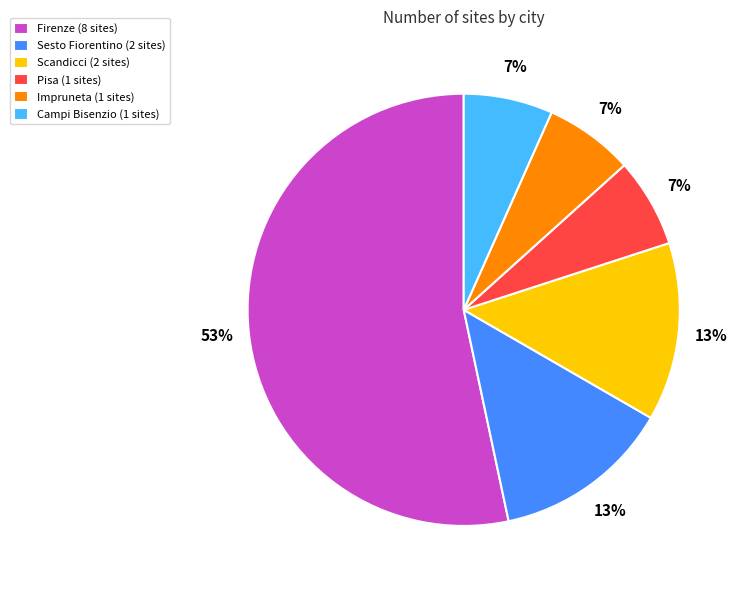

Combined, do Pisa (1 sites) and Impruneta (1 sites) account for over 50%?

No